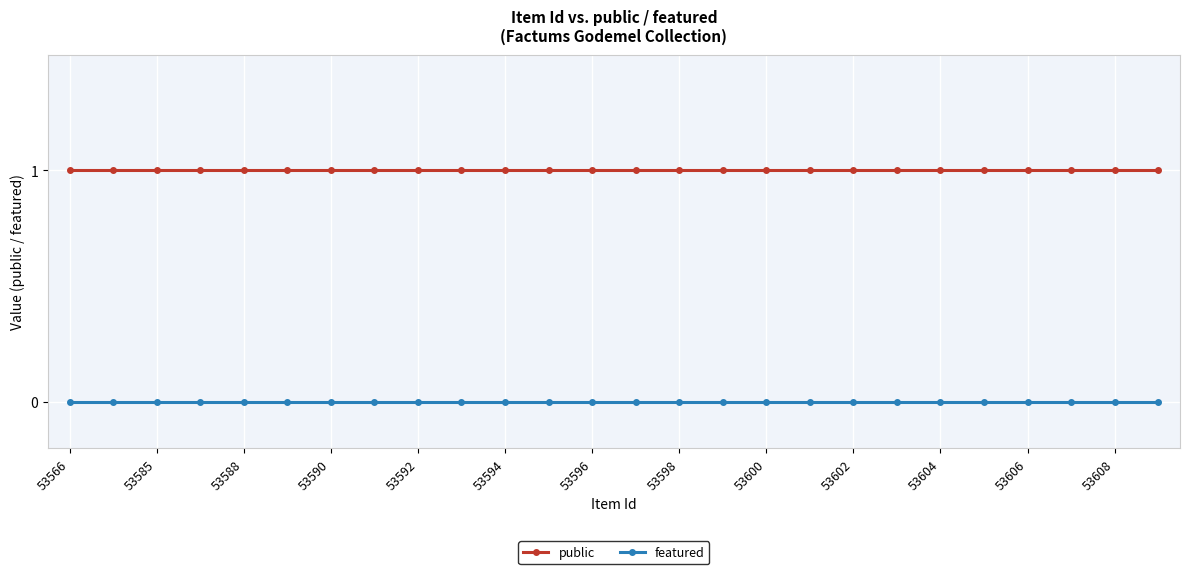

Rank the series by their maximum value, from highest to lowest.

public, featured